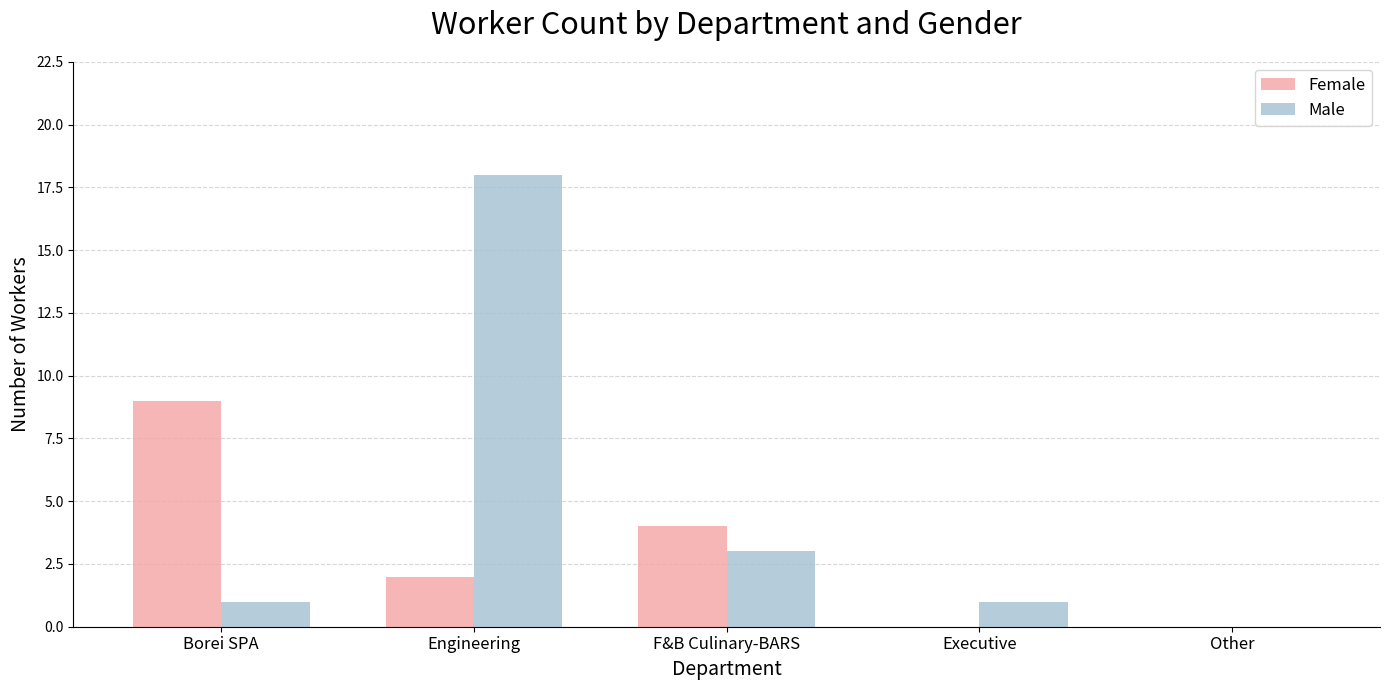

What is the total value across all series at F&B Culinary-BARS?

7